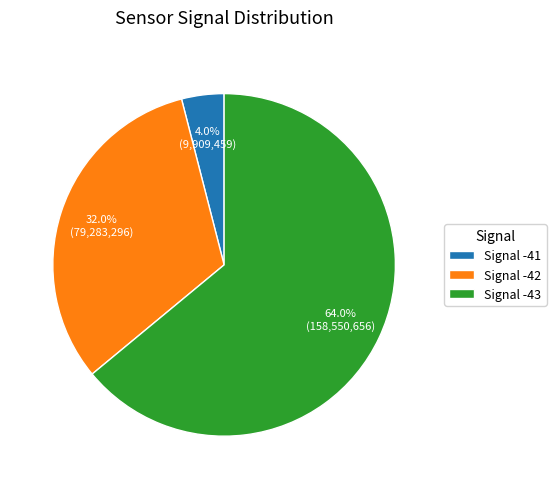

Is the sum of Signal -41 and Signal -43 greater than half?

Yes